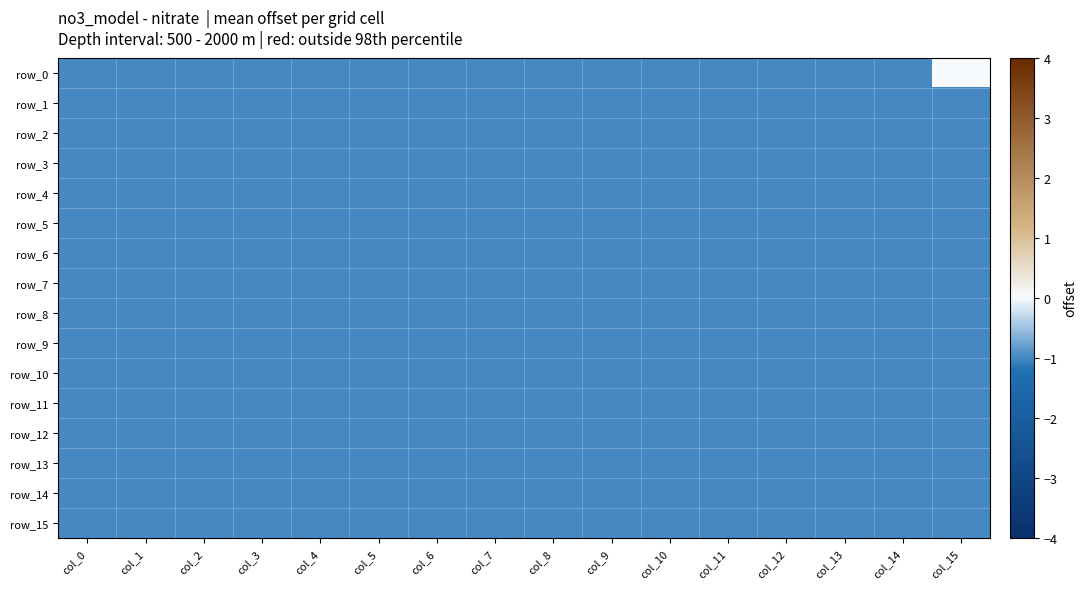

Is the value of row_12 at col_3 greater than the value of row_15 at col_15?

No